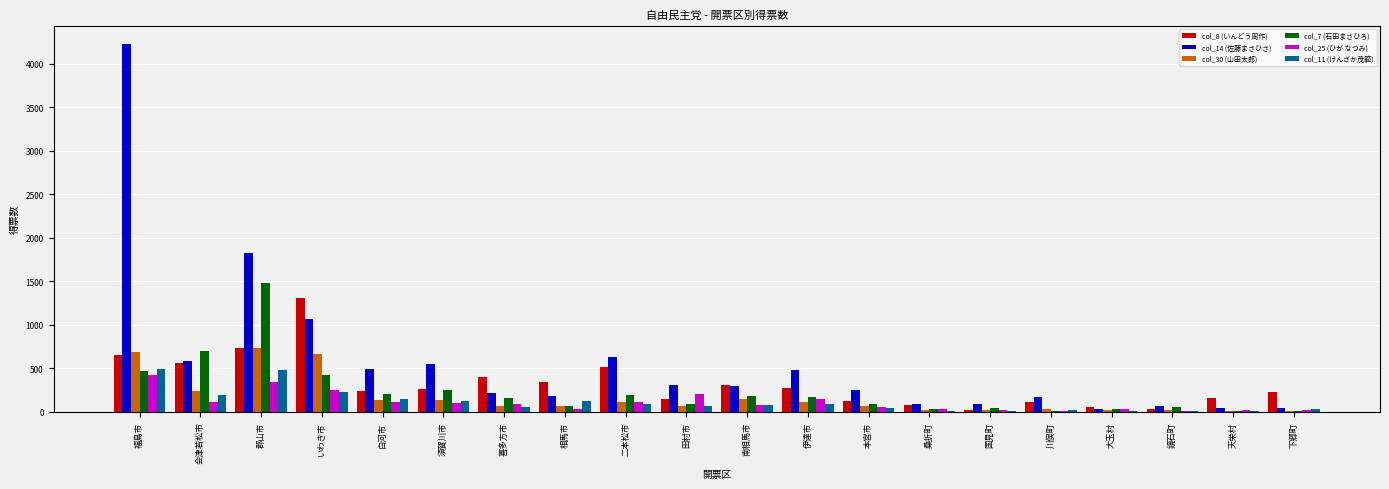

The value of col_11 (けんざか茂範) at 郡山市 is 484.0. True or false?

True